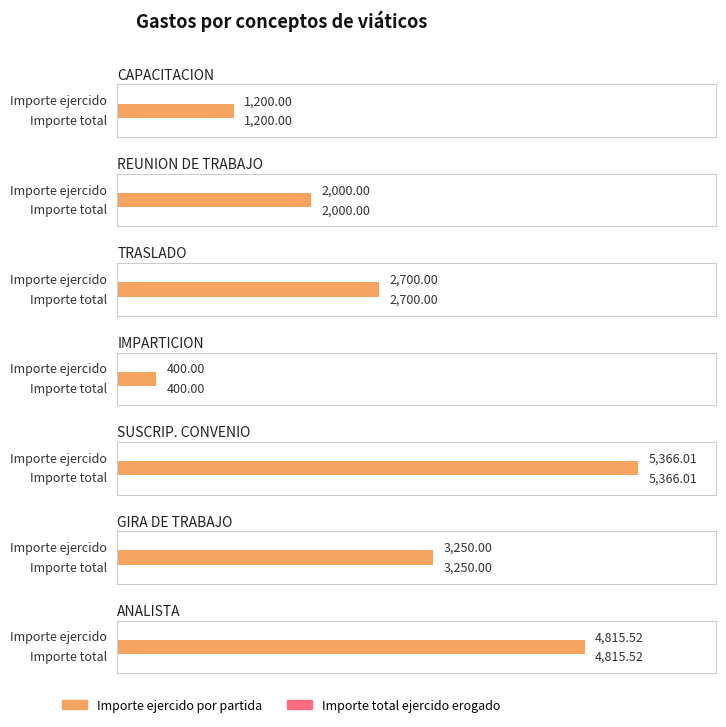

The Importe total ejercido erogado series shows 3.5 at NACIONAL. True or false?

False